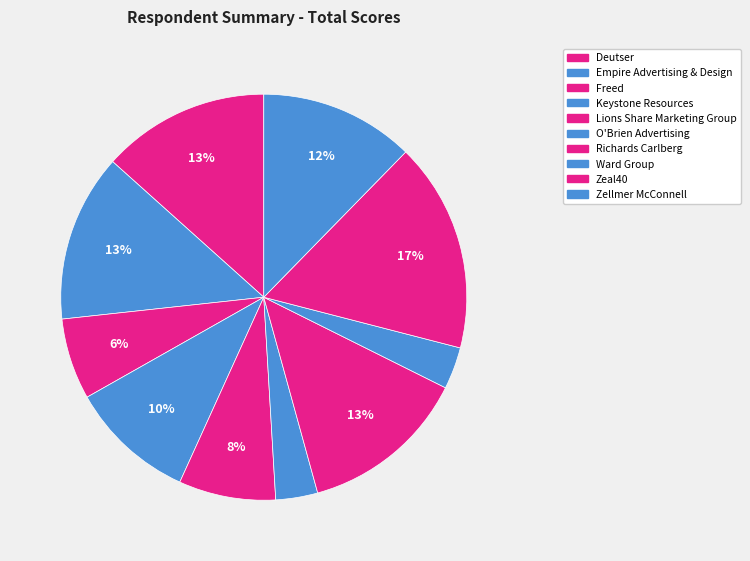

What portion of the pie excludes Empire Advertising & Design?

86.6%